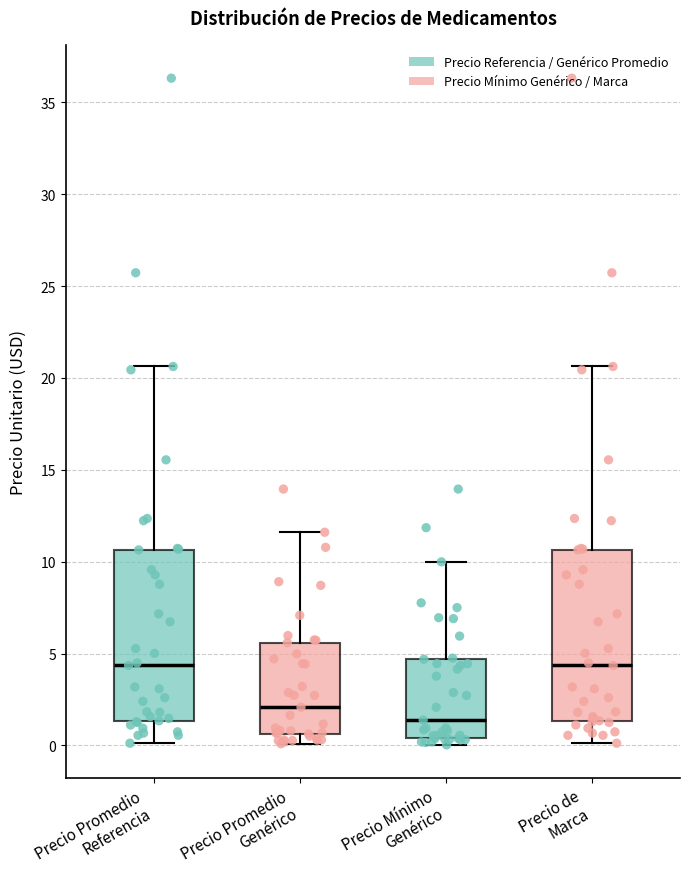

Which box's median line is the lowest?

Precio Mínimo Genérico